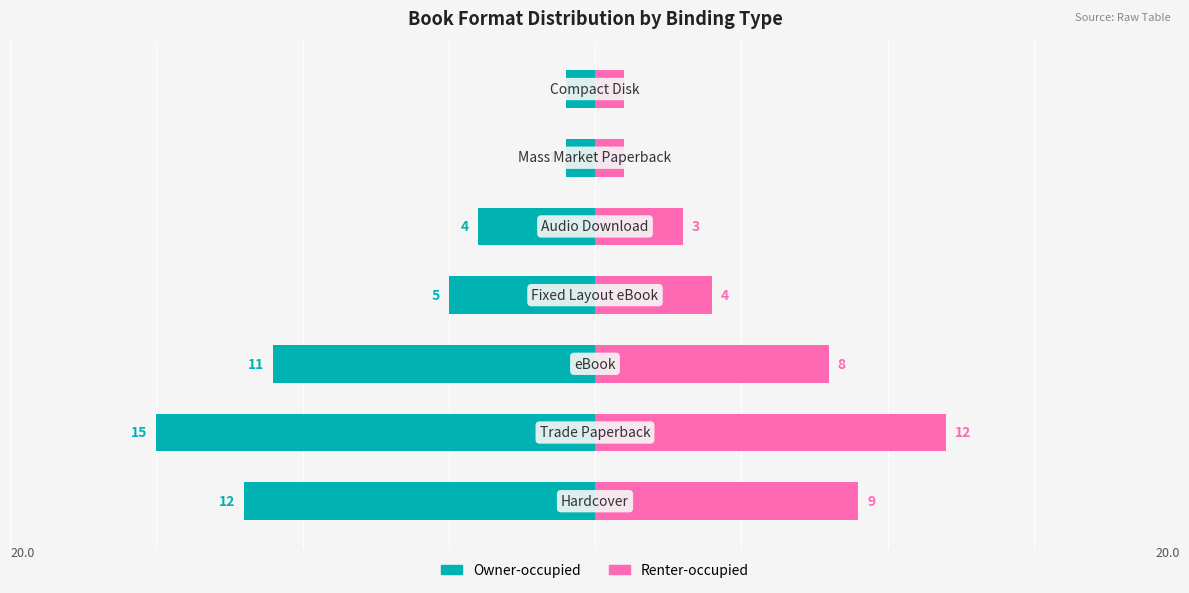

How many bars are there in each group?

2